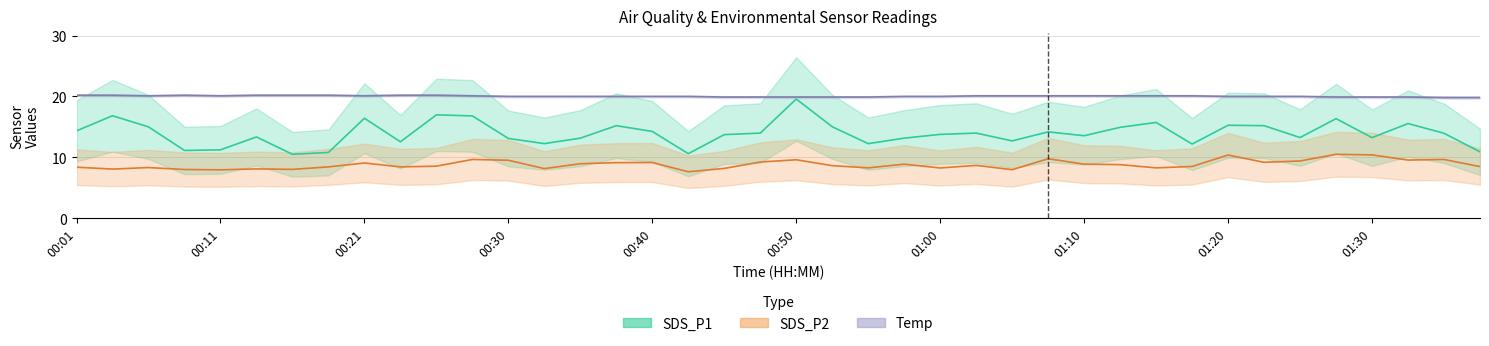

Reading right to left, transcribe all the data shown in this chart.

SDS_P1: 01:37=10.9	01:35=13.9	01:32=15.6	01:30=13.2	01:27=16.4	01:25=13.2	01:22=15.2	01:20=15.3	01:18=12.2	01:15=15.7	01:12=14.9	01:10=13.6	01:07=14.2	01:05=12.7	01:02=14.0	01:00=13.8	00:57=13.2	00:55=12.2	00:52=15.0	00:50=19.6	00:48=14.0	00:45=13.7	00:43=10.6	00:40=14.2	00:38=15.2	00:35=13.2	00:33=12.2	00:30=13.1	00:28=16.8	00:26=17.0	00:23=12.6	00:21=16.4	00:18=10.8	00:16=10.5	00:13=13.3	00:11=11.2	00:08=11.1	00:06=15.0	00:04=16.8	00:01=14.3
SDS_P2: 01:37=8.5	01:35=9.7	01:32=9.6	01:30=10.4	01:27=10.5	01:25=9.4	01:22=9.2	01:20=10.4	01:18=8.5	01:15=8.3	01:12=8.8	01:10=8.9	01:07=9.8	01:05=8.0	01:02=8.7	01:00=8.2	00:57=8.9	00:55=8.3	00:52=8.6	00:50=9.6	00:48=9.2	00:45=8.2	00:43=7.6	00:40=9.2	00:38=9.1	00:35=8.9	00:33=8.2	00:30=9.5	00:28=9.7	00:26=8.6	00:23=8.4	00:21=9.1	00:18=8.4	00:16=8.0	00:13=8.1	00:11=8.0	00:08=8.0	00:06=8.3	00:04=8.1	00:01=8.4
Temp: 01:37=19.8	01:35=19.8	01:32=19.9	01:30=19.9	01:27=19.9	01:25=20.0	01:22=20.0	01:20=20.0	01:18=20.1	01:15=20.1	01:12=20.1	01:10=20.1	01:07=20.1	01:05=20.1	01:02=20.1	01:00=20.0	00:57=20.0	00:55=19.9	00:52=19.9	00:50=19.9	00:48=19.9	00:45=19.9	00:43=20.0	00:40=20.0	00:38=20.0	00:35=20.0	00:33=20.0	00:30=20.0	00:28=20.1	00:26=20.2	00:23=20.2	00:21=20.1	00:18=20.2	00:16=20.2	00:13=20.2	00:11=20.1	00:08=20.2	00:06=20.1	00:04=20.2	00:01=20.2